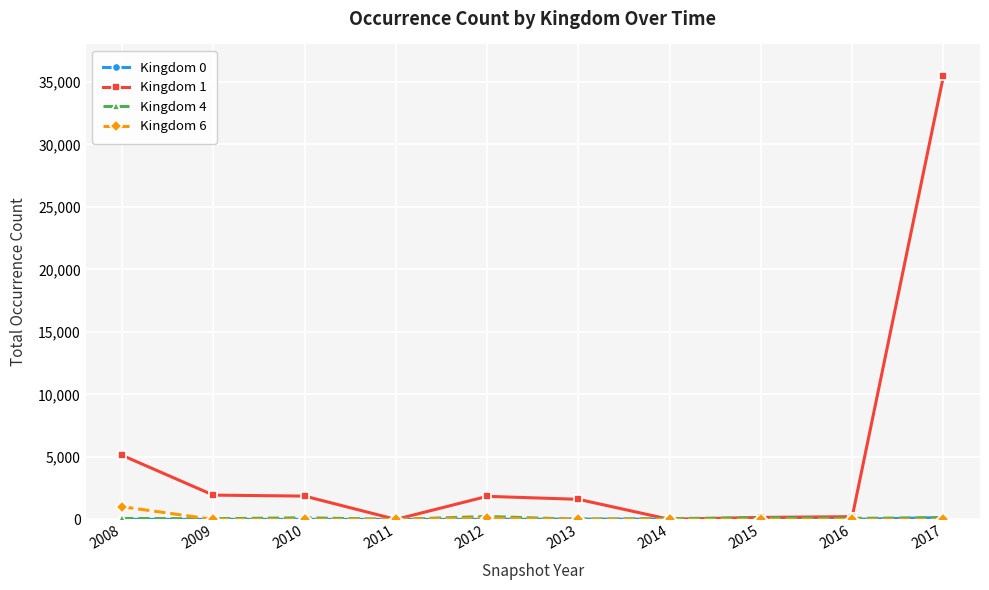

In Kingdom 1, how many points are lower than both neighbors (excluding endpoints)?

2